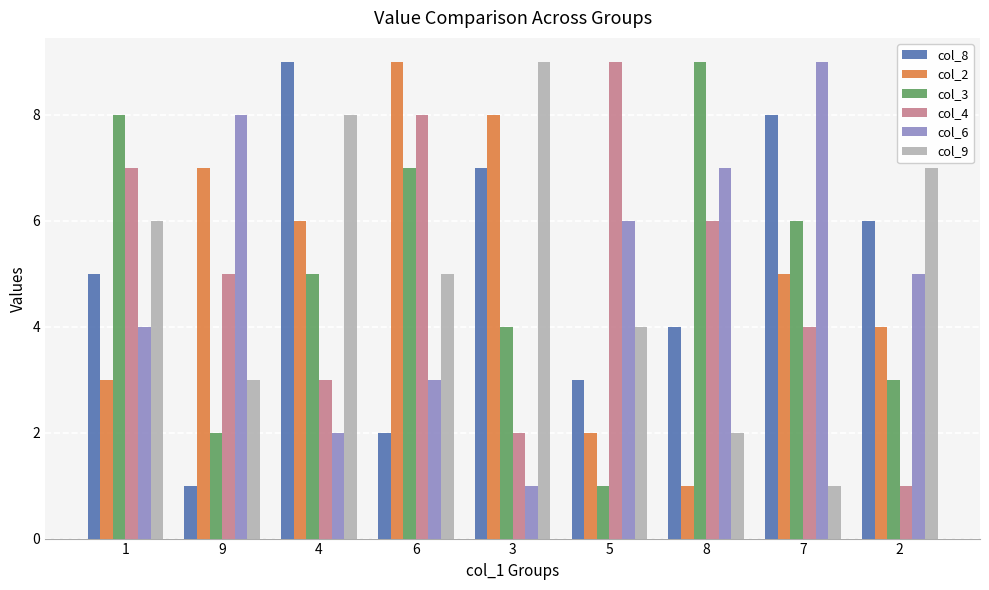

What is the label of the 1st bar from the right?

2